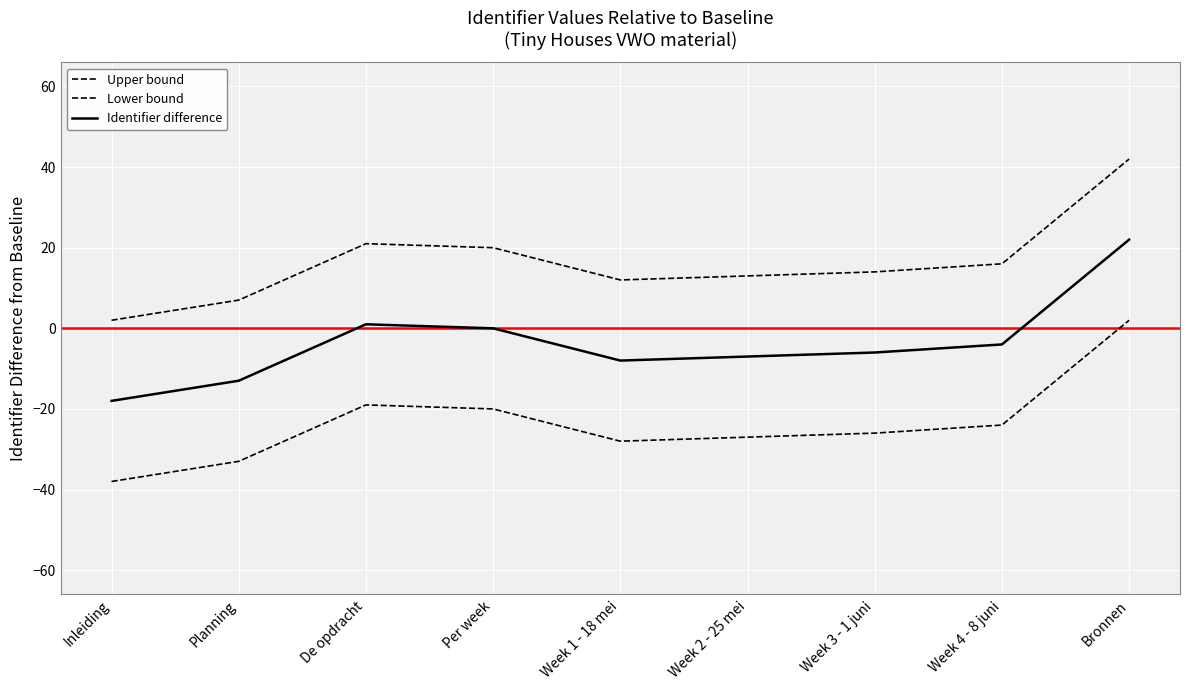

Rank the categories by Identifier difference value from lowest to highest.

Inleiding, Planning, Week 1 - 18 mei, Week 2 - 25 mei, Week 3 - 1 juni, Week 4 - 8 juni, Per week, De opdracht, Bronnen